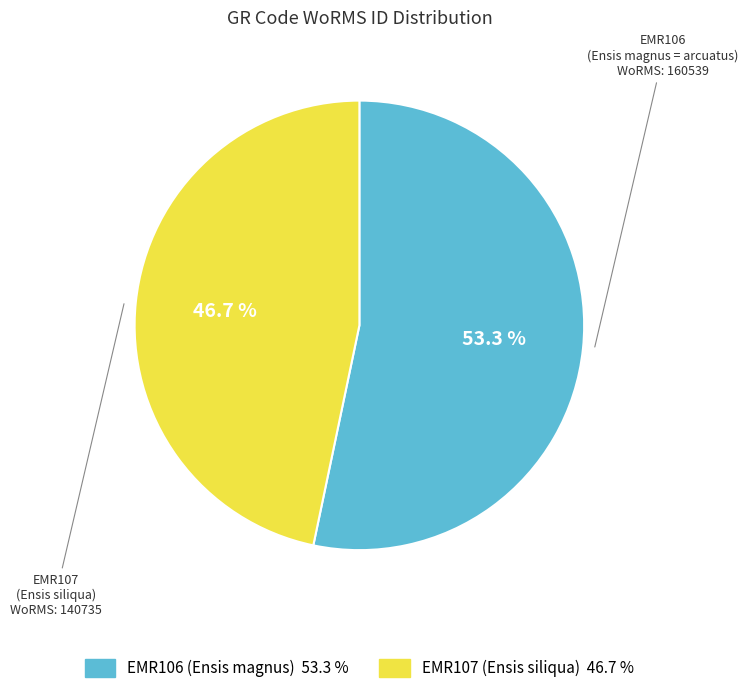

How many segments does this pie chart have?

2